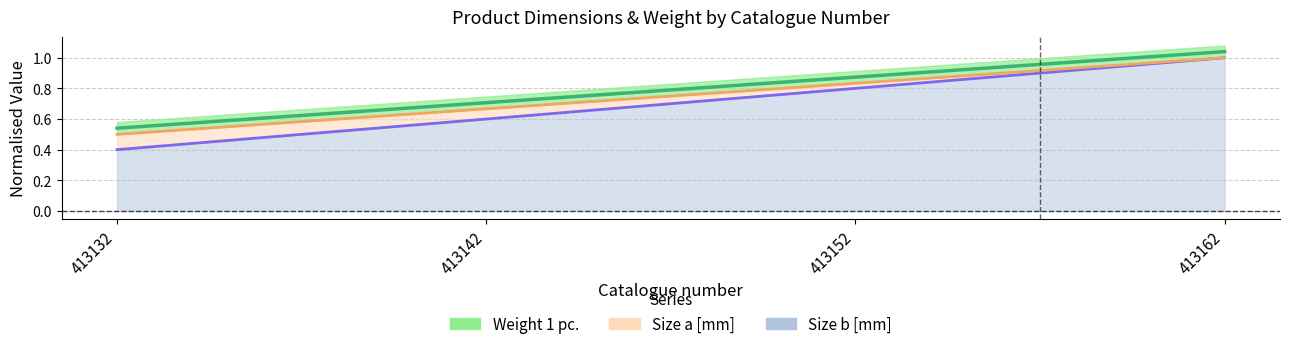

What is the sum of all Size a [mm] values?

3.0